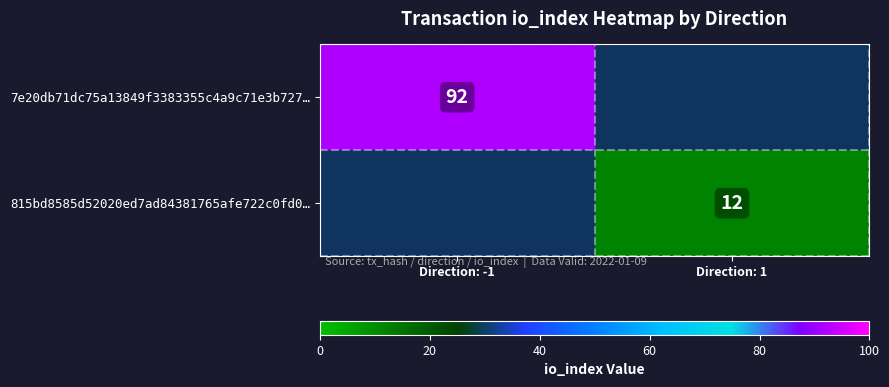

What is the maximum value shown in the chart?

92.0